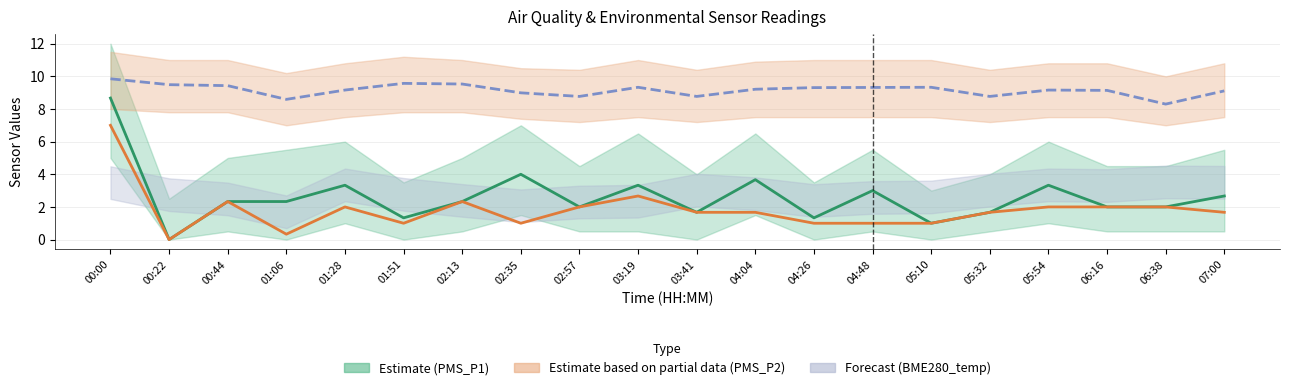

True or false: BME280_temperature (Forecast) has a value of 9.1 at 06:16.

True